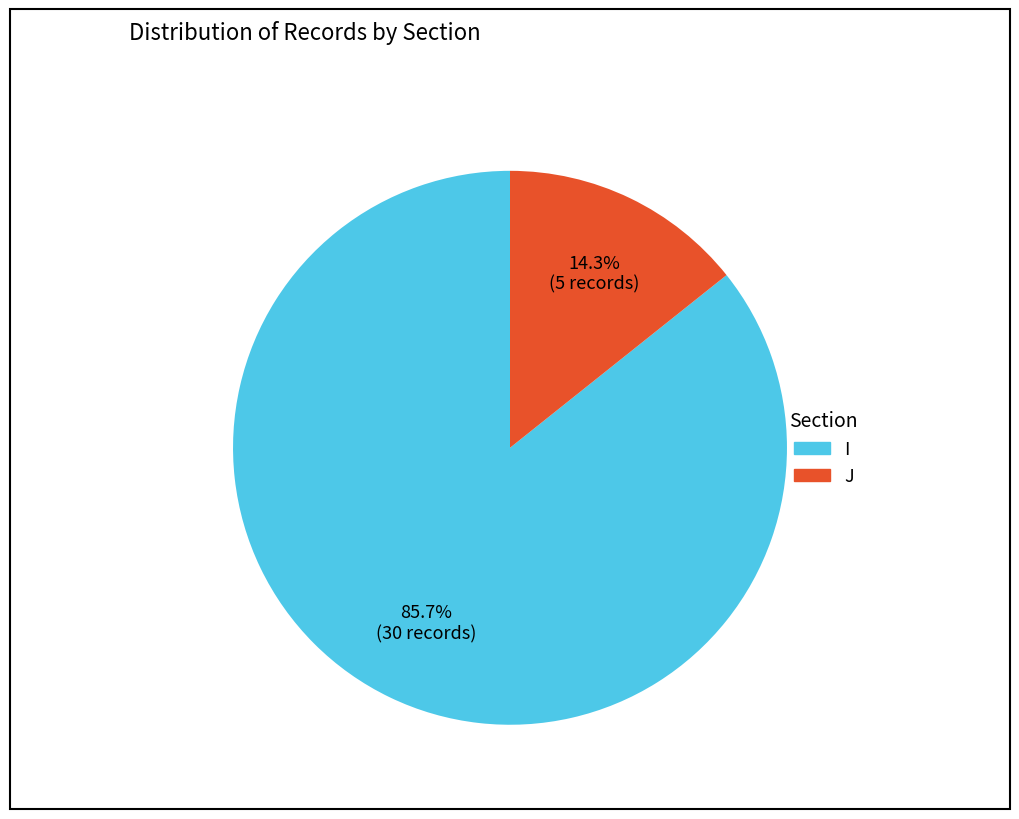

What percentage is the J slice, to the nearest percent?

14%